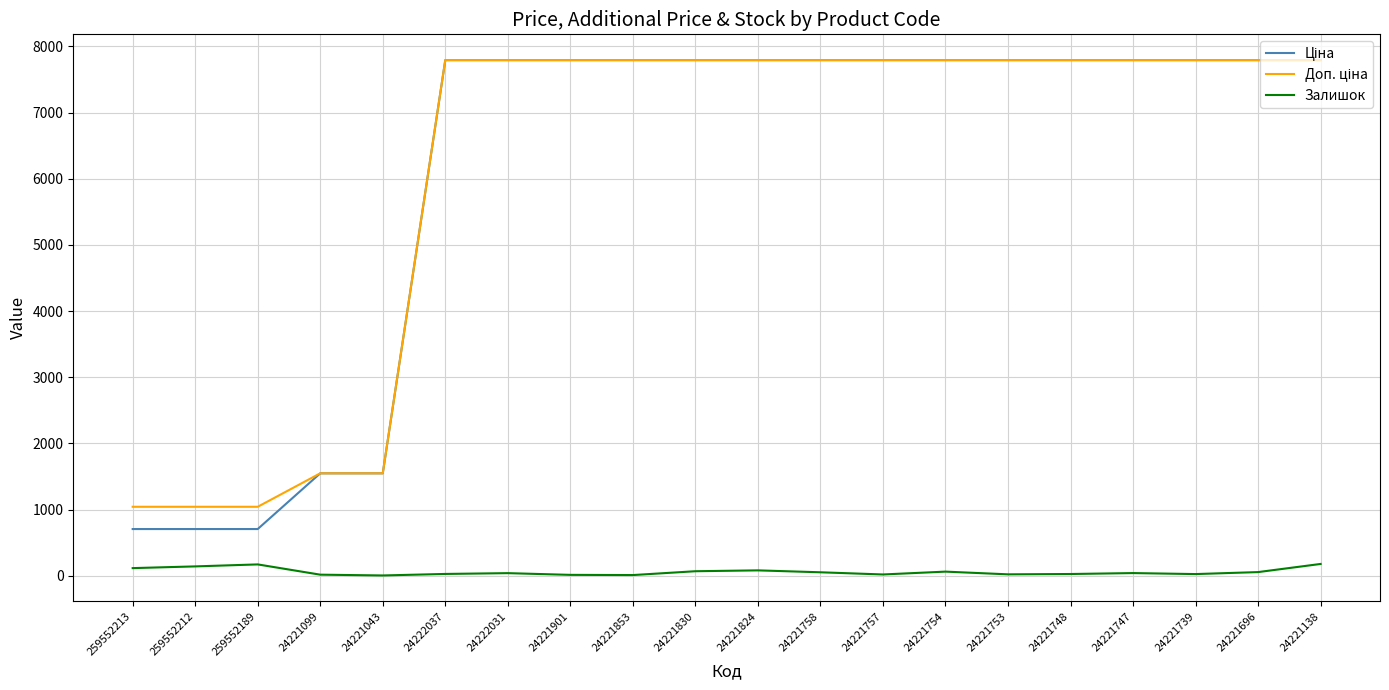

True or false: Залишок has a value of 178.0 at 24221138.

True